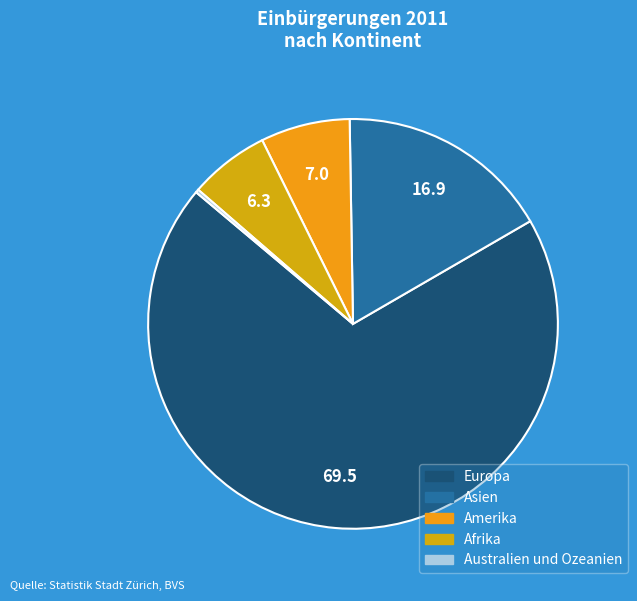

True or false: Europa accounts for 76% of the total.

False